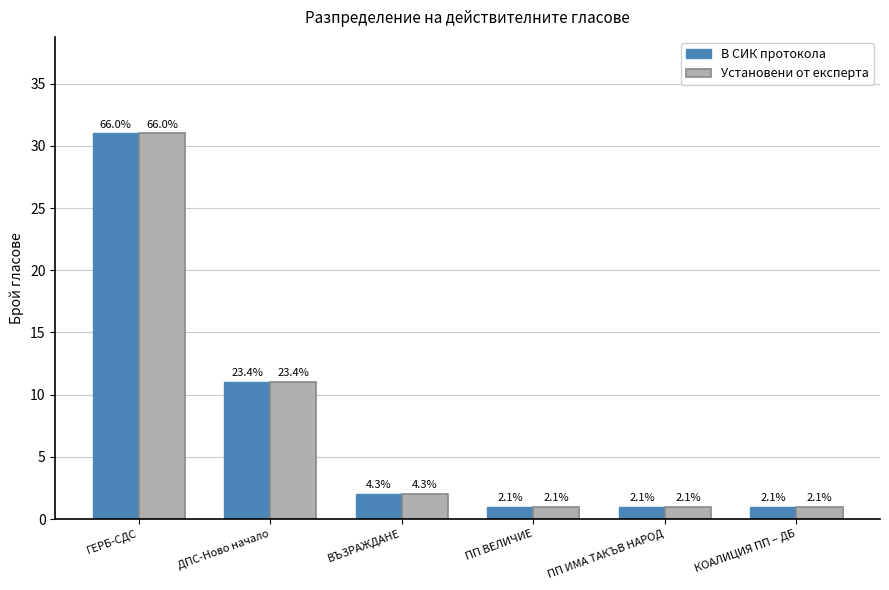

How many bars are there in each group?

2